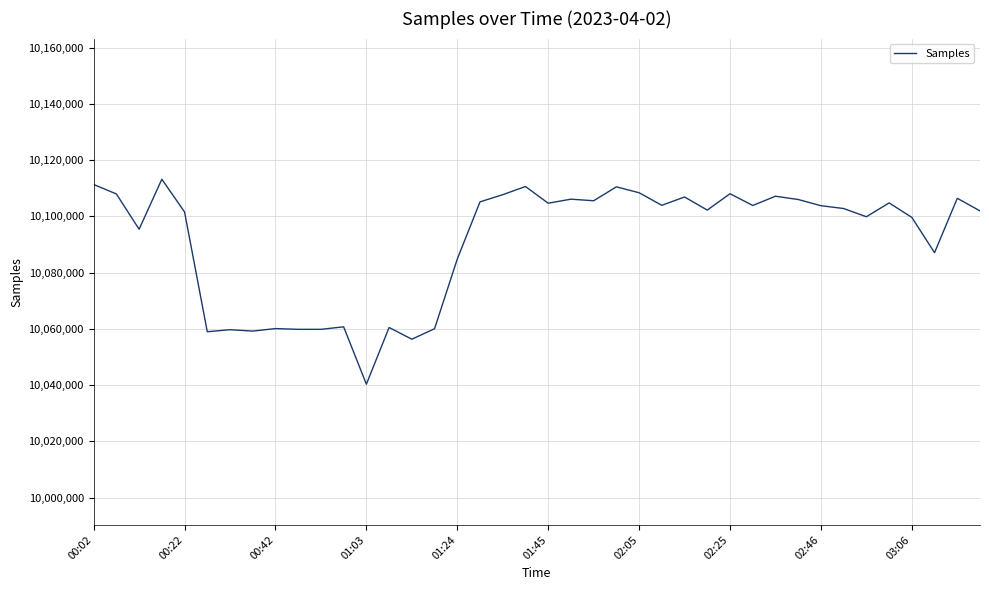

What is the difference between the maximum and minimum values?

72889